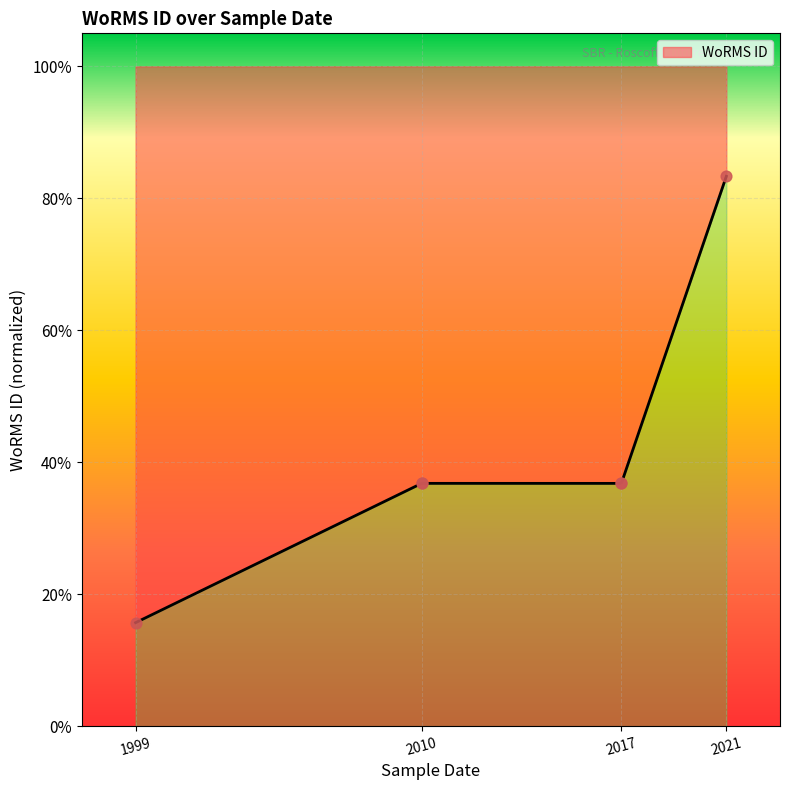

Between 2021 and 1999, which is larger?

2021